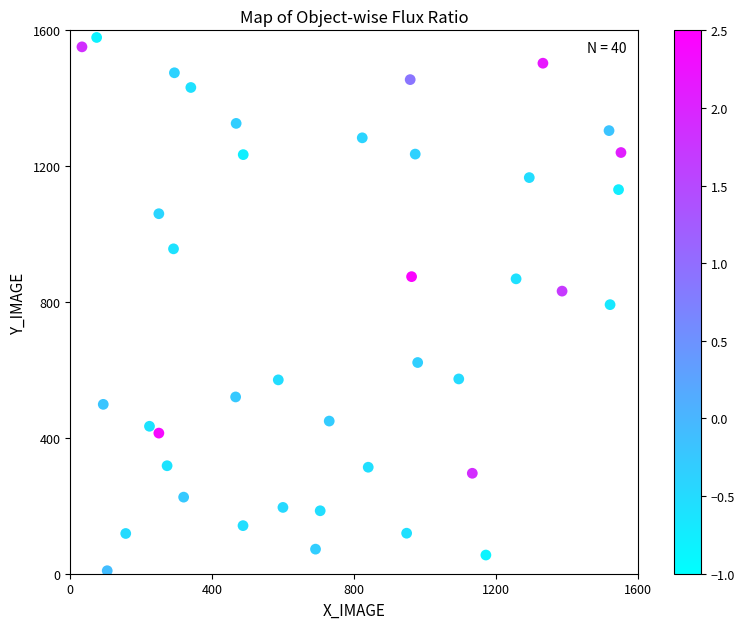

What is the range of Y values (max minus min)?

1570.2